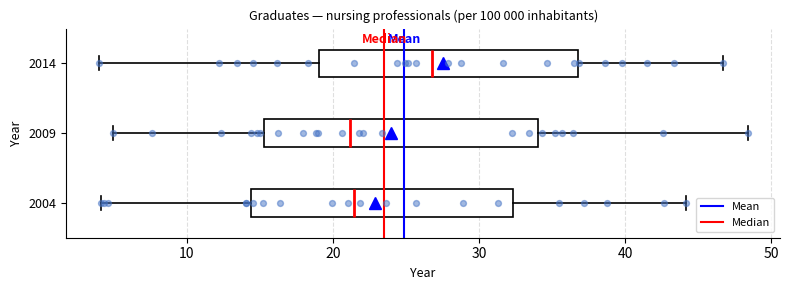

Where does the right whisker of the box at y = 2004 end on the x-axis? The values are not printed on the chart, so give them approximately, as read against the axis.

44